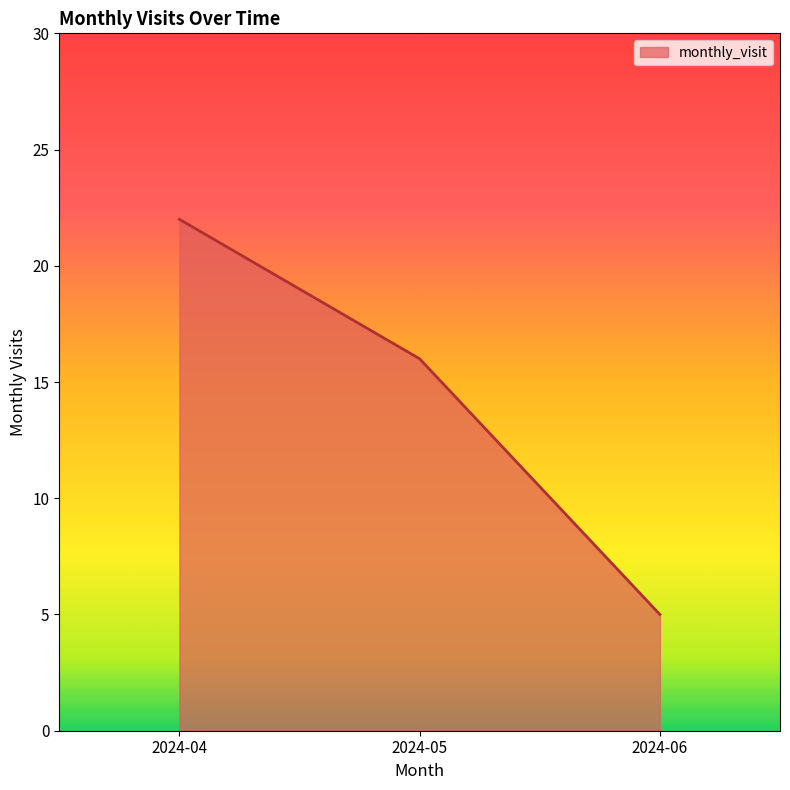

Reading left to right, what are all the values shown in this chart?

2024-04=22	2024-05=16	2024-06=5